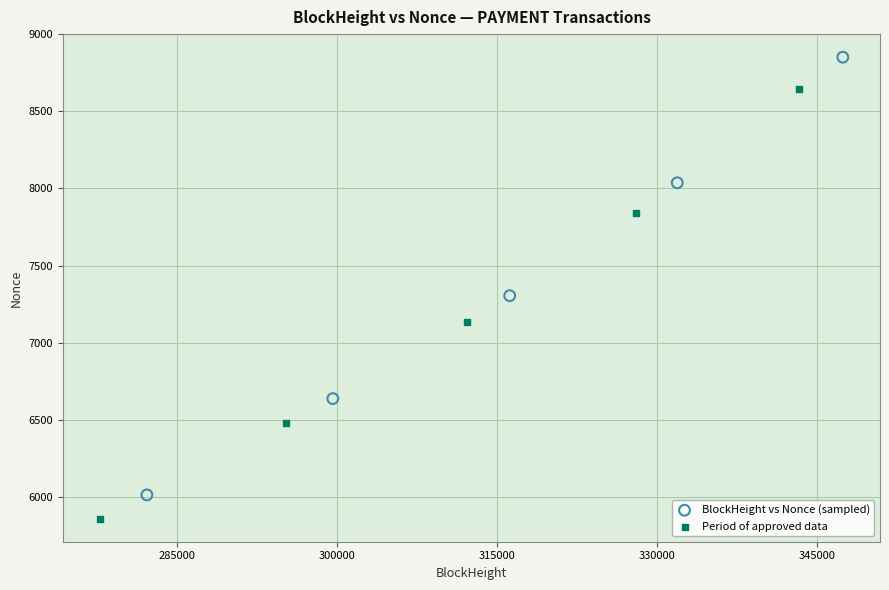

Which series has the widest spread of Y values?

BlockHeight vs Nonce (sampled)